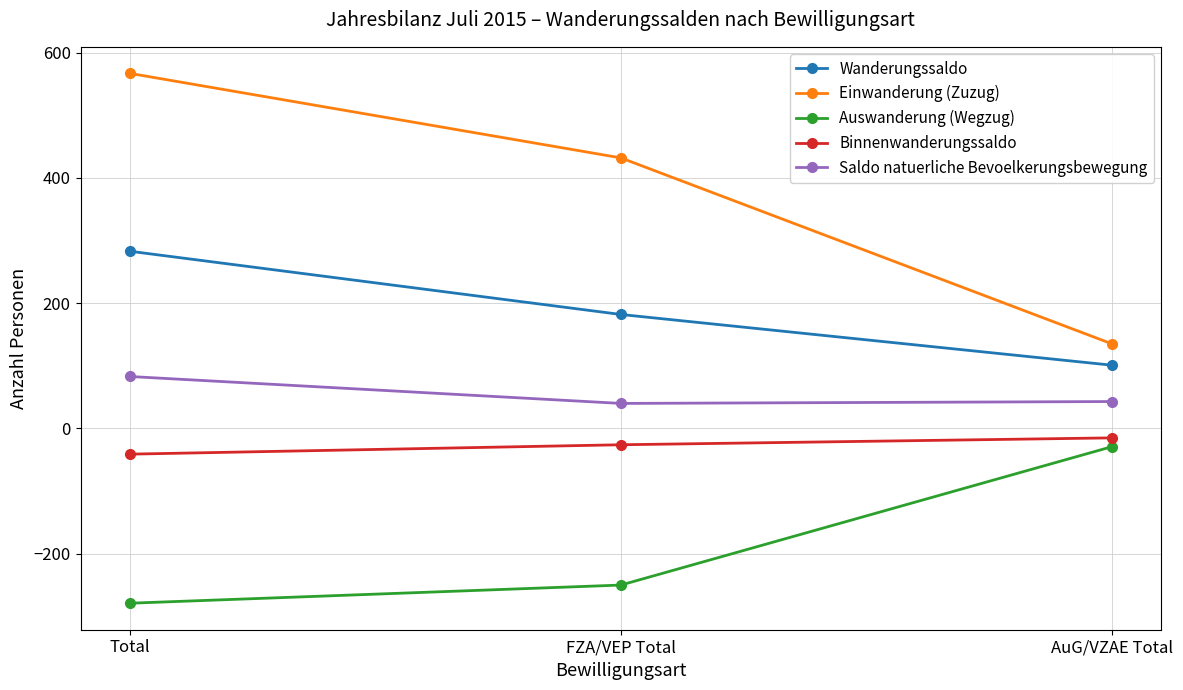

Rank the series at FZA/VEP Total from lowest to highest value.

Auswanderung (Wegzug), Binnenwanderungssaldo, Saldo natuerliche Bevoelkerungsbewegung, Wanderungssaldo, Einwanderung (Zuzug)